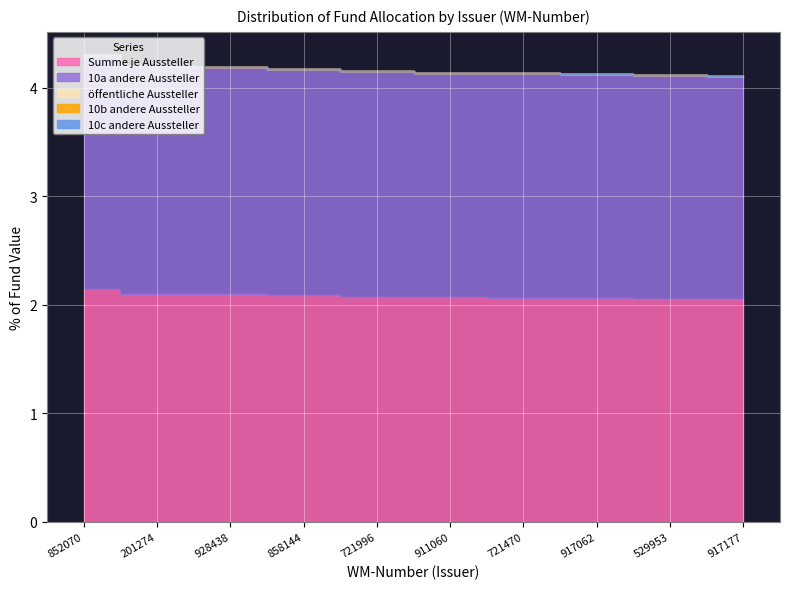

Reading right to left, what are all the values shown in this chart?

Summe je Aussteller: 2.1	2.1	2.1	2.1	2.1	2.1	2.1	2.1	2.1	2.2
10a andere Aussteller: 2.1	2.1	2.1	2.1	2.1	2.1	2.1	2.1	2.1	2.2
öffentliche Aussteller: 0.0	0.0	0.0	0.0	0.0	0.0	0.0	0.0	0.0	0.0
10b andere Aussteller: 0.0	0.0	0.0	0.0	0.0	0.0	0.0	0.0	0.0	0.0
10c andere Aussteller: 0.0	0.0	0.0	0.0	0.0	0.0	0.0	0.0	0.0	0.0